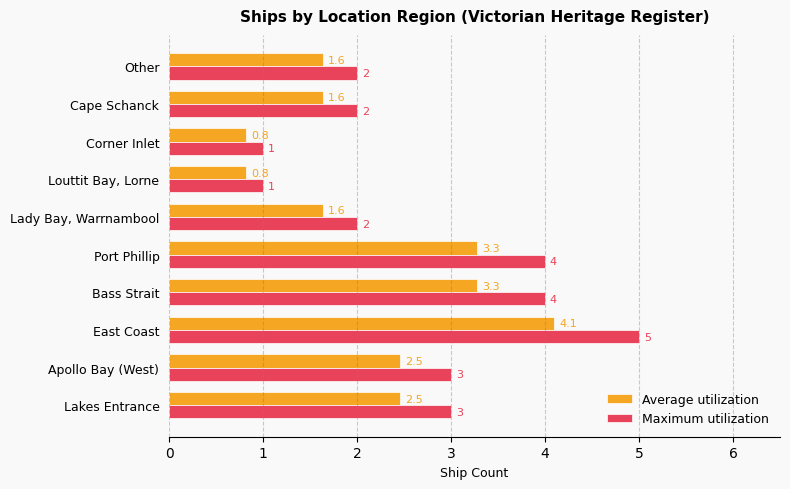

What is the average value of the Maximum utilization series?

2.7